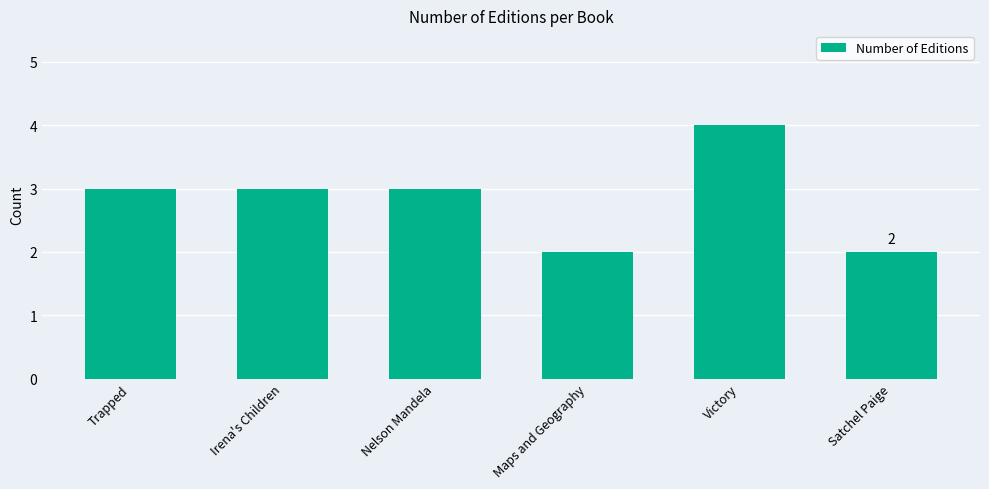

What is the sum of the values at Satchel Paige and Nelson Mandela?

5